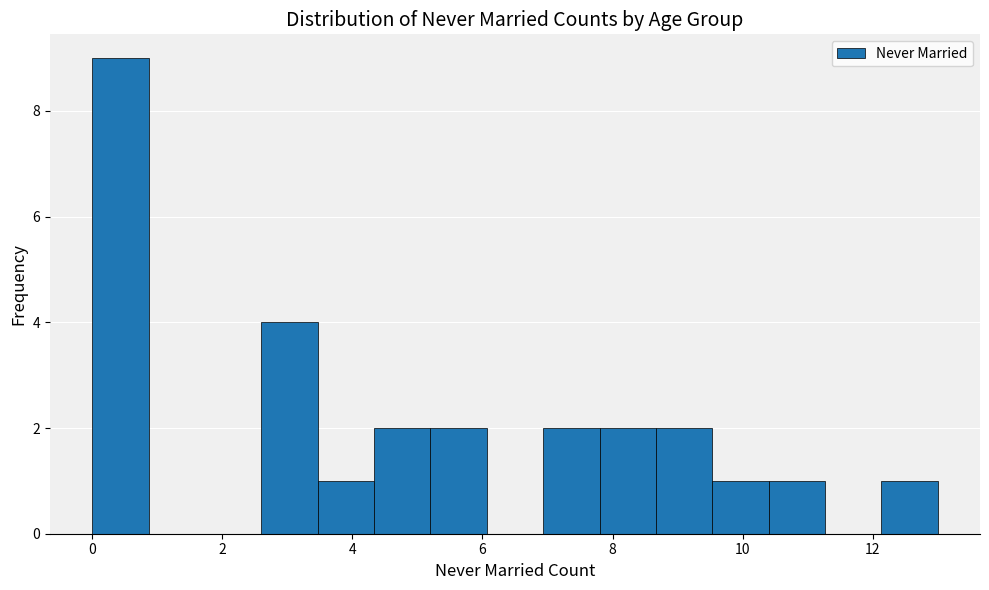

Over which range of the x-axis is the bar tallest?

0.0 to 0.8